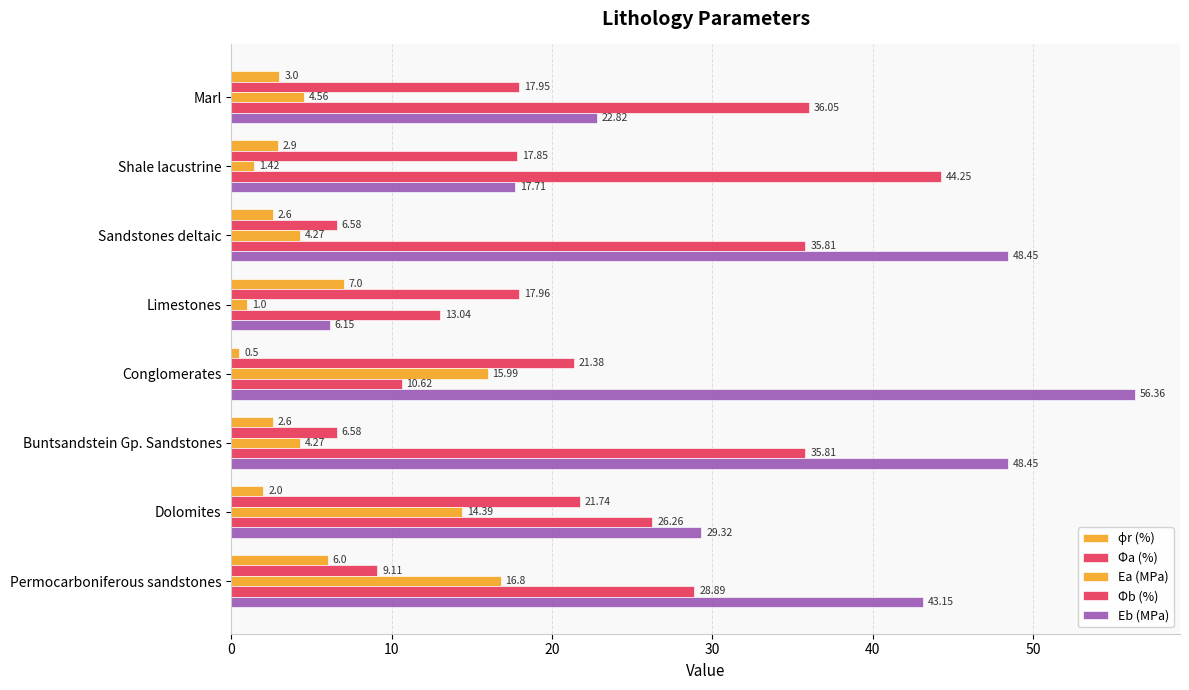

What is the sum of all Φa (%) values?

119.2